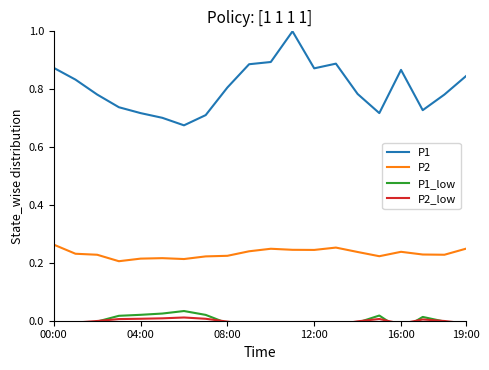

True or false: P1 and P1_low cross at least once.

False